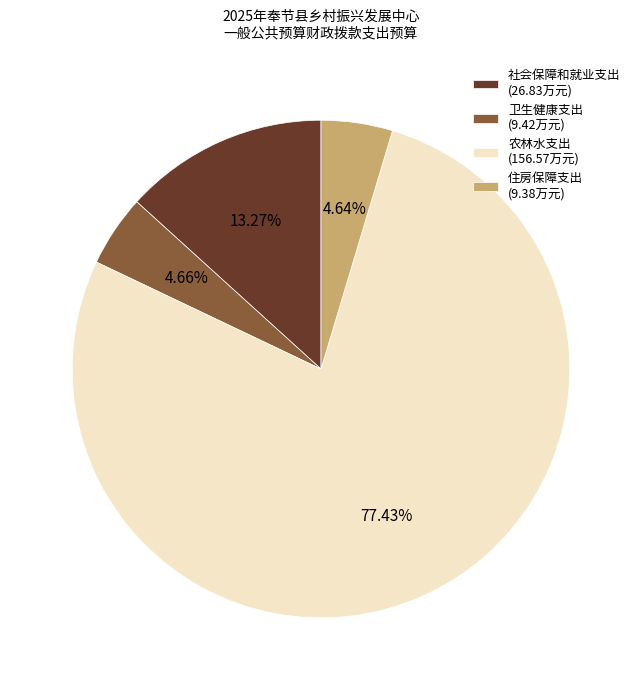

How much of the chart is everything except 农林水支出?

22.6%